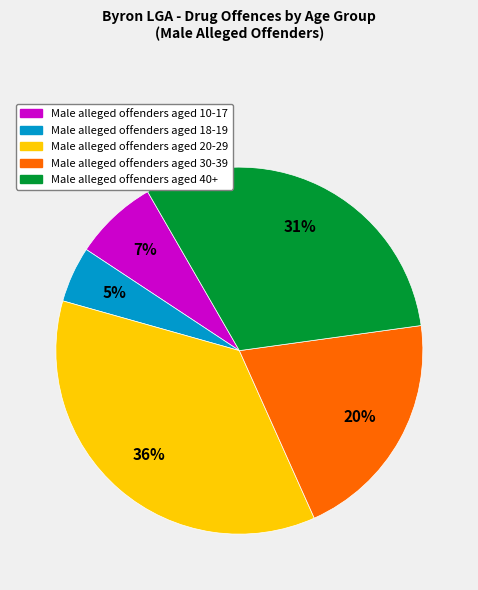

Is there any slice that represents more than half of the pie?

No